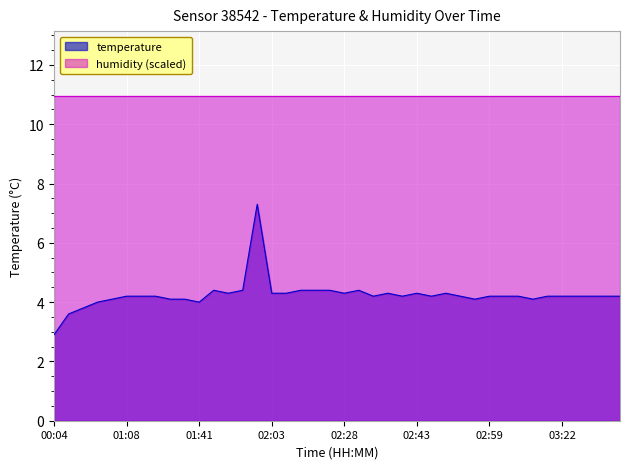

At which label does the data first exceed 4?

01:05